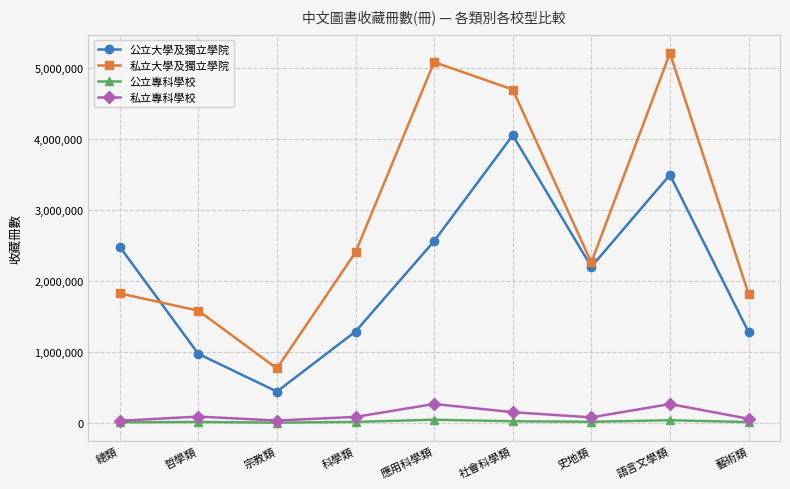

At how many categories does at least one series exceed 2673190?

3